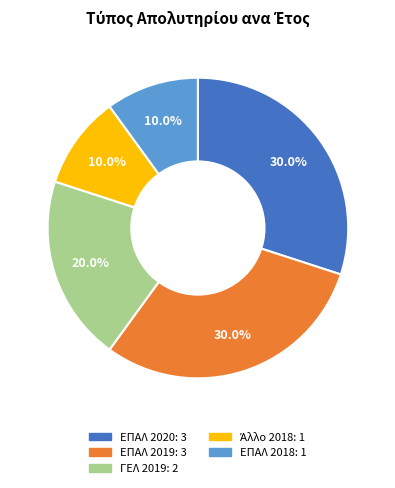

Is there a majority slice in this chart?

No